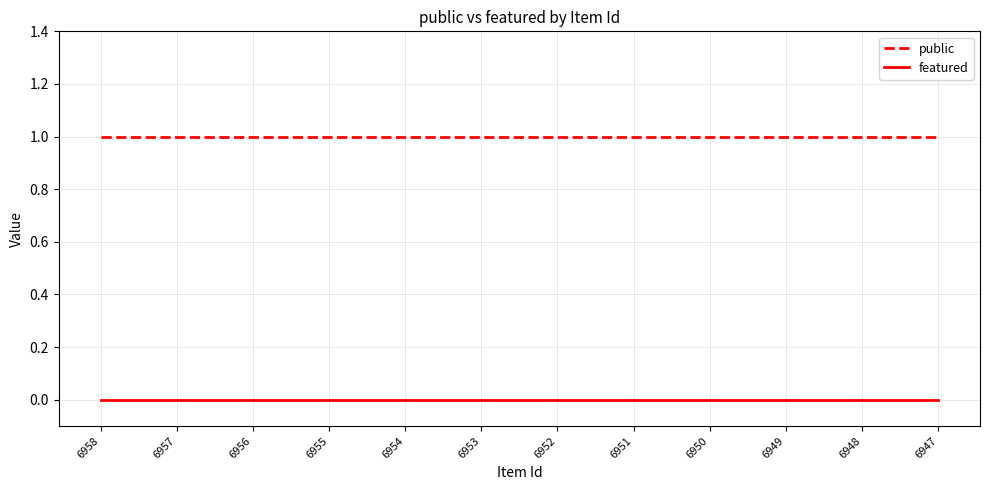

List the series in order of their peak value, lowest first.

featured, public